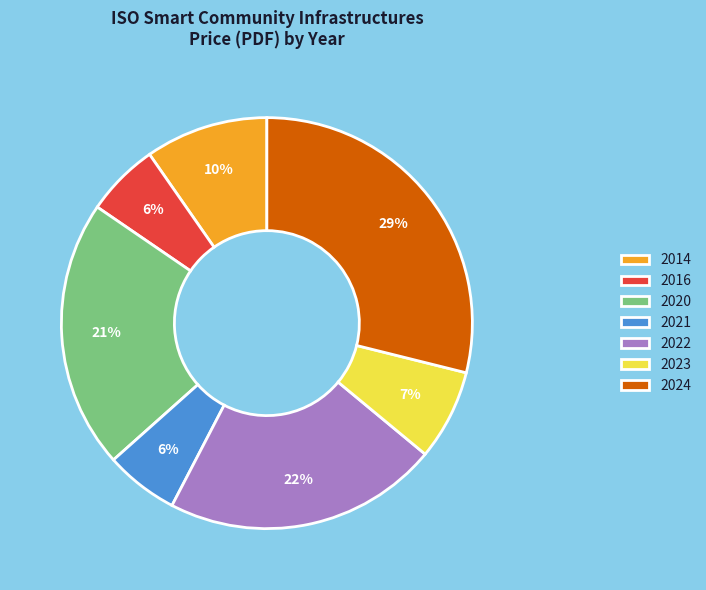

How many slices are in this pie chart?

7